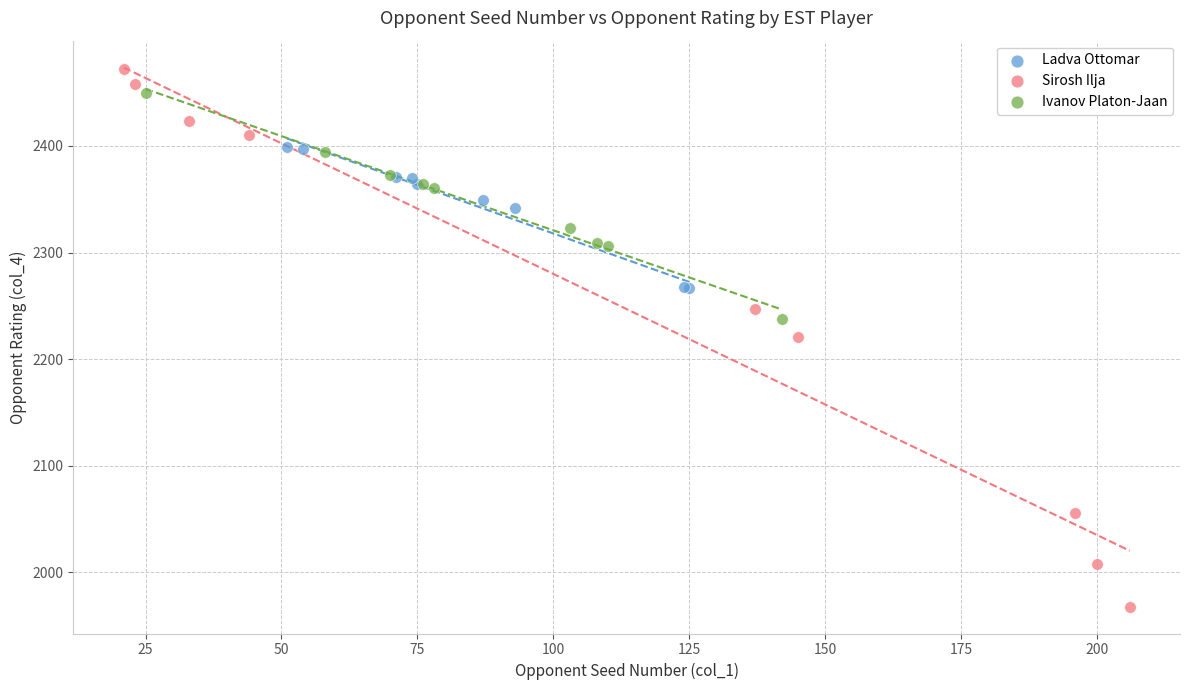

Which series contains the lowest Y value?

Sirosh Ilja